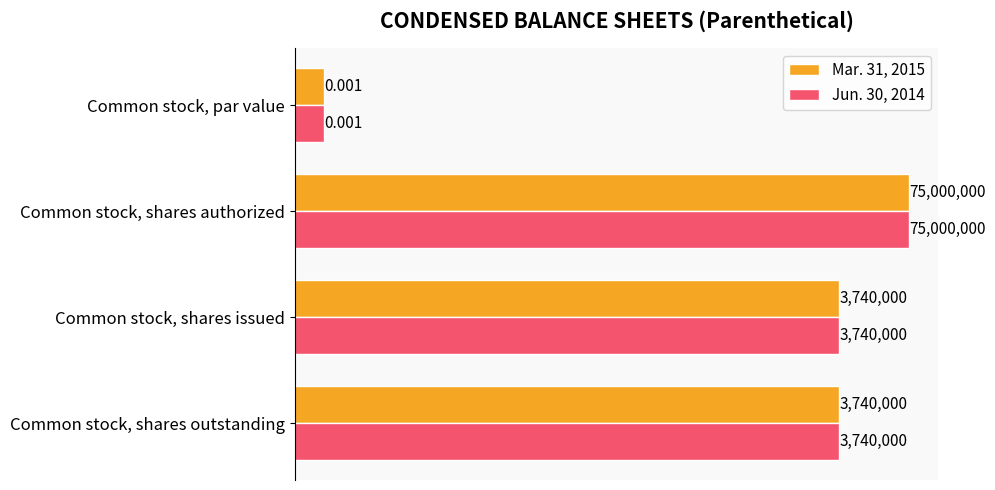

Read the Mar. 31, 2015 value at Common stock, shares issued.

3740000.0